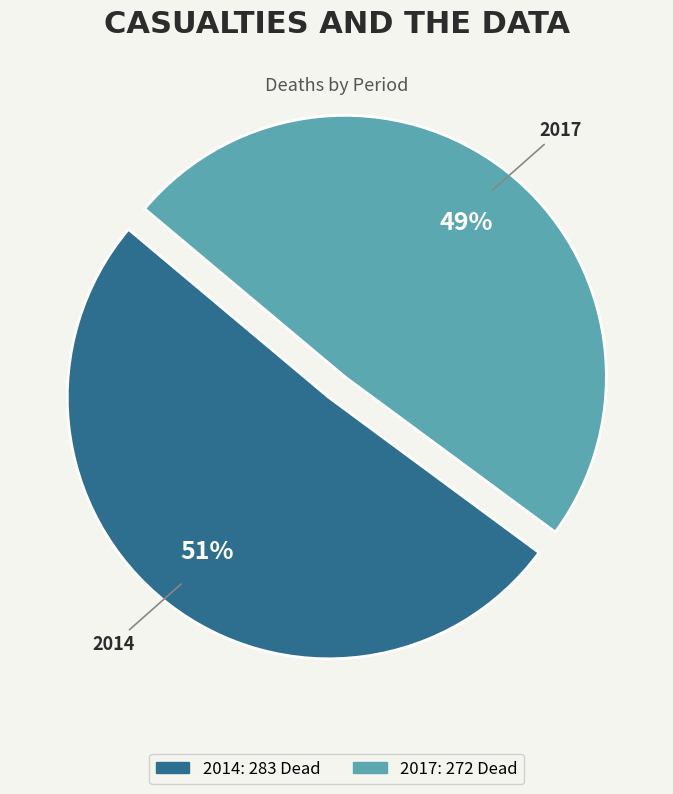

What is the largest slice in the pie chart?

2014